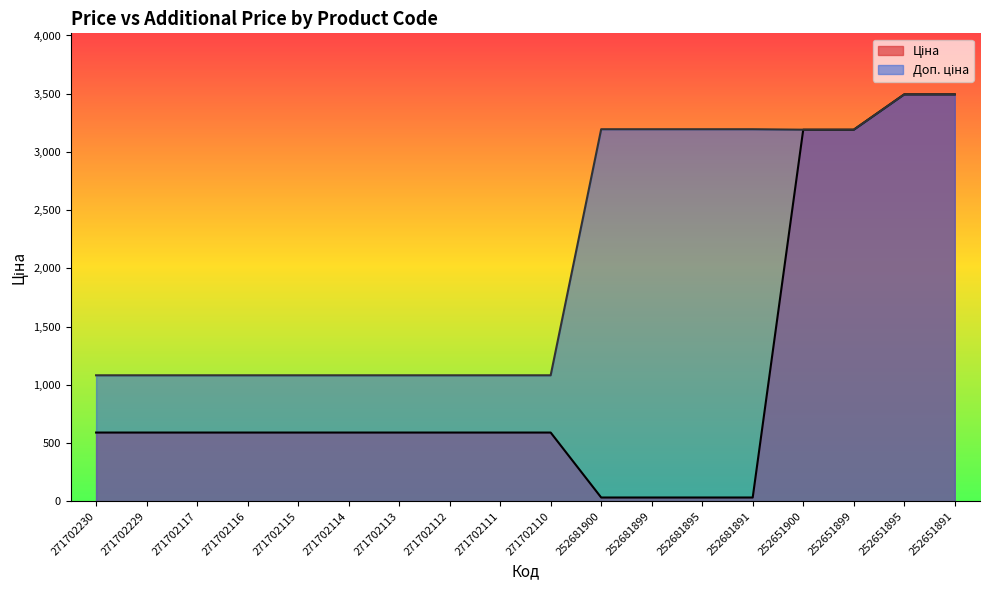

What is the value of the Ціна (line) point at the 10th from the left?

589.9